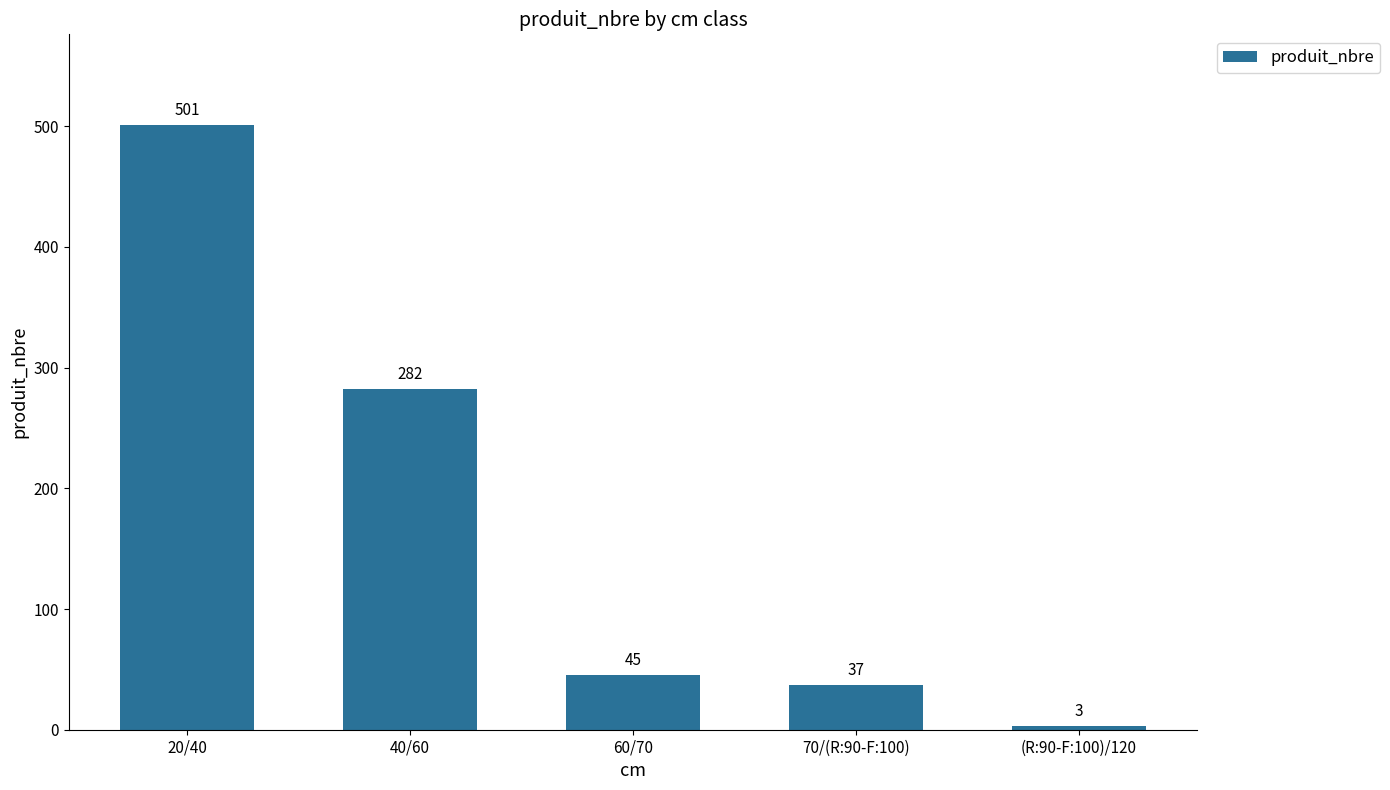

What is the change in value from 60/70 to 70/(R:90-F:100)?

-8